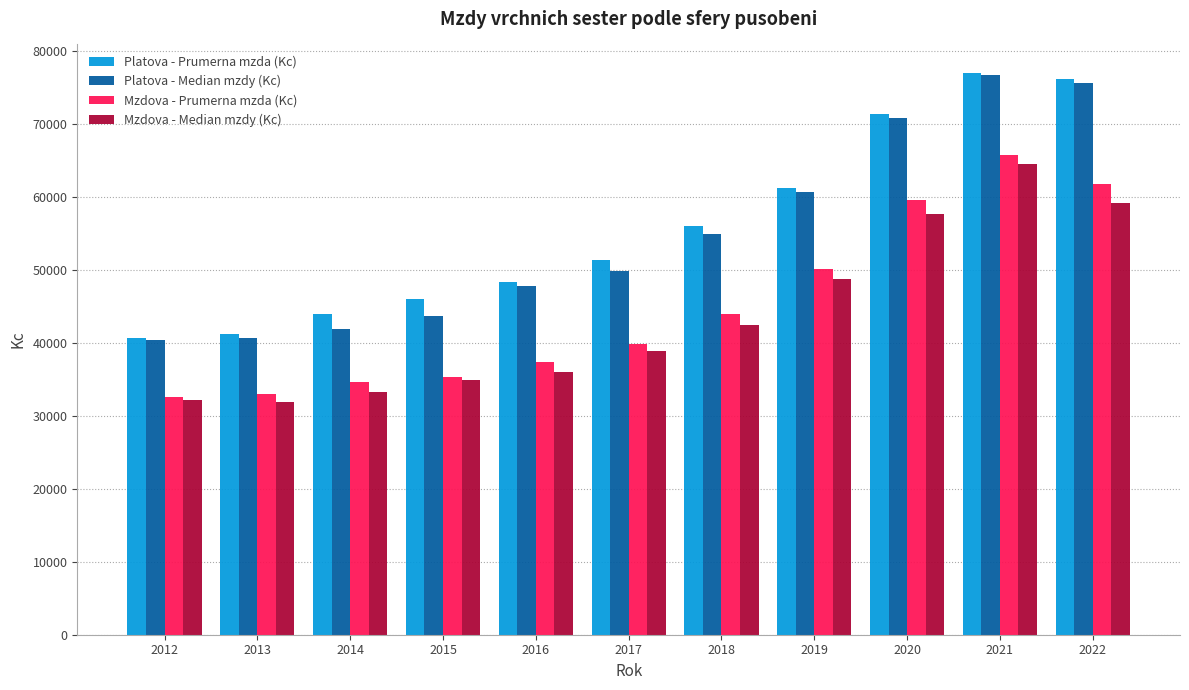

Is it true that Mzdova - Median mzdy (Kc) equals 35879.3 at 2020?

False